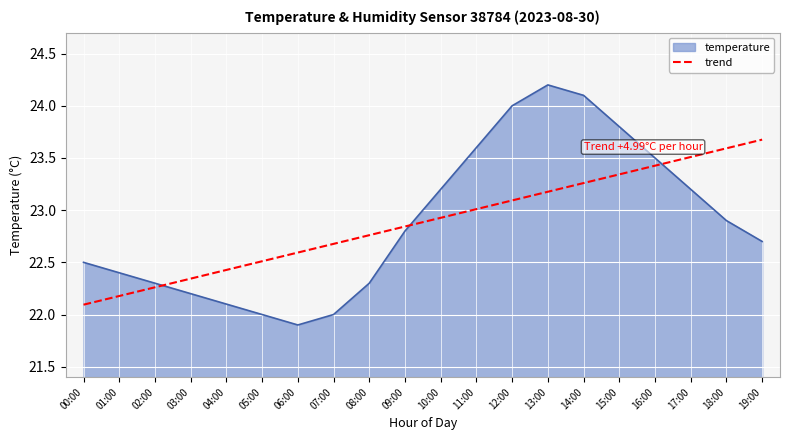

Rank the categories by value from lowest to highest.

06:00, 05:00, 07:00, 04:00, 03:00, 02:00, 08:00, 01:00, 00:00, 19:00, 09:00, 18:00, 10:00, 17:00, 16:00, 11:00, 15:00, 12:00, 14:00, 13:00